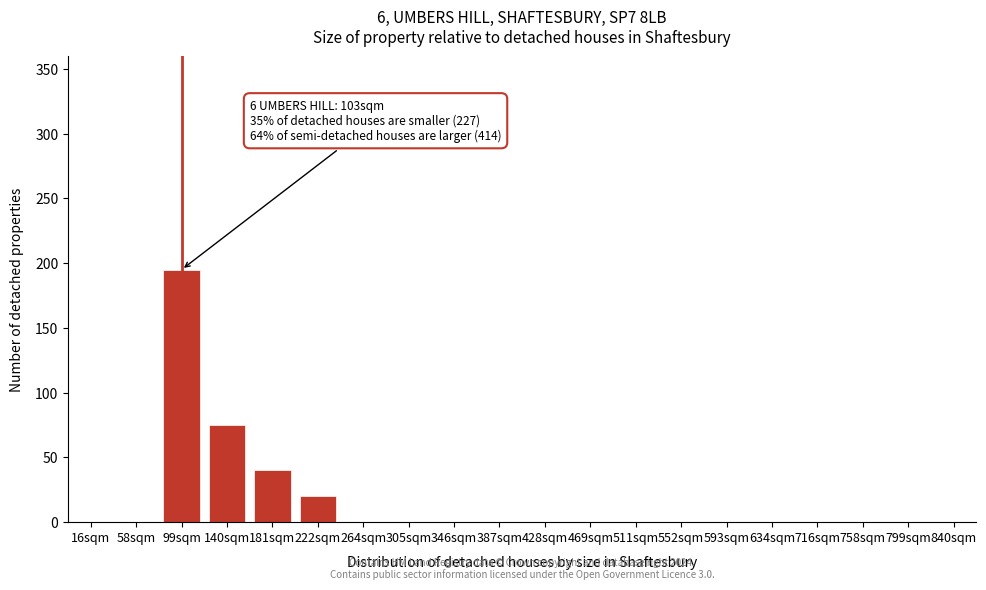

Reading left to right, list all the values displayed in this chart.

16sqm=0	58sqm=0	99sqm=195	140sqm=75	181sqm=40	222sqm=20	264sqm=0	305sqm=0	346sqm=0	387sqm=0	428sqm=0	469sqm=0	511sqm=0	552sqm=0	593sqm=0	634sqm=0	716sqm=0	758sqm=0	799sqm=0	840sqm=0